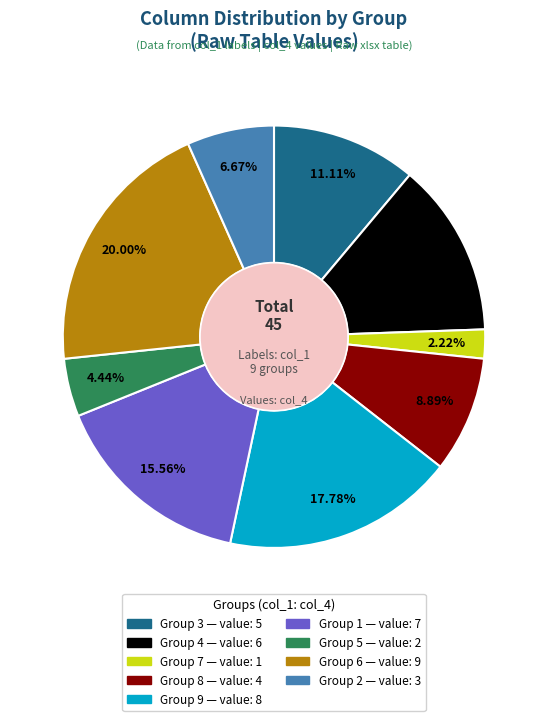

Is there any slice that represents more than half of the pie?

No